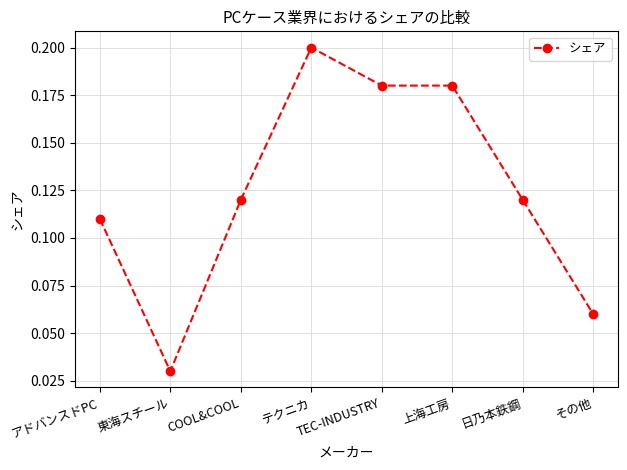

The chart shows a value of 0.1 at 上海工房. True or false?

False